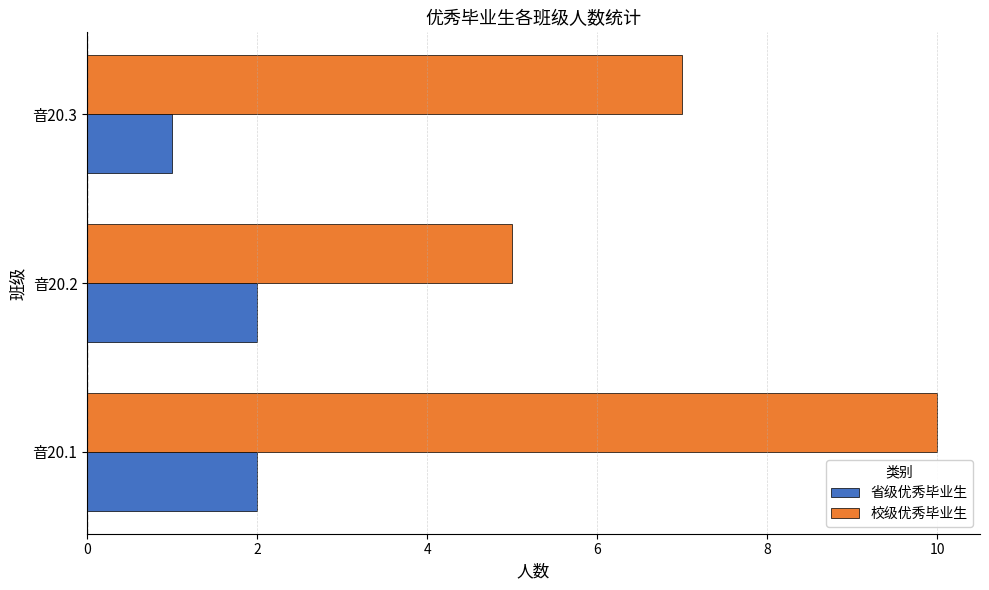

What is the lowest value of the 校级优秀毕业生 series?

5